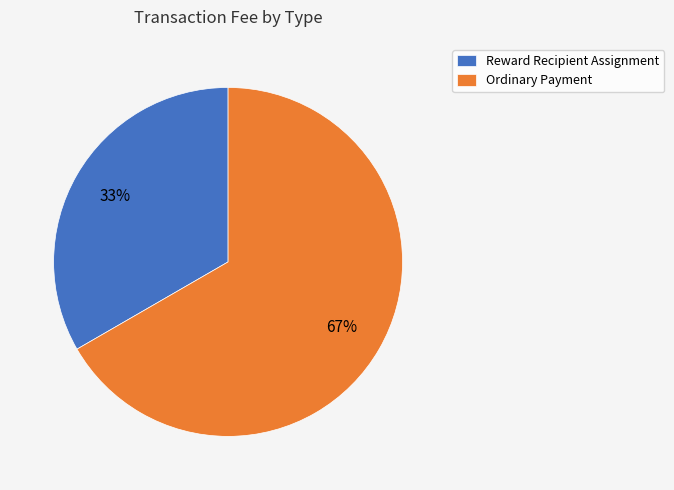

Rank the categories by value from highest to lowest.

Ordinary Payment, Reward Recipient Assignment